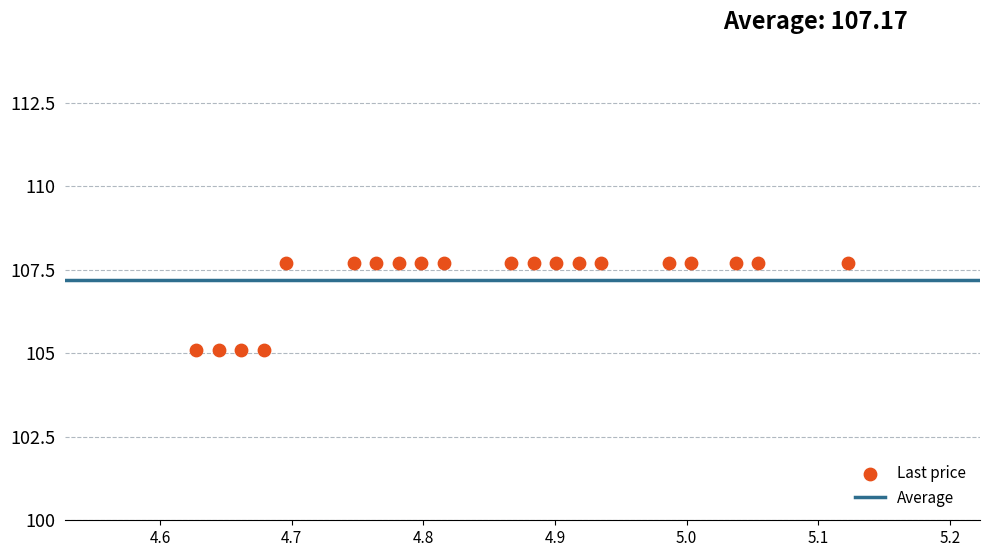

What is the range of X values (max minus min)?

0.5